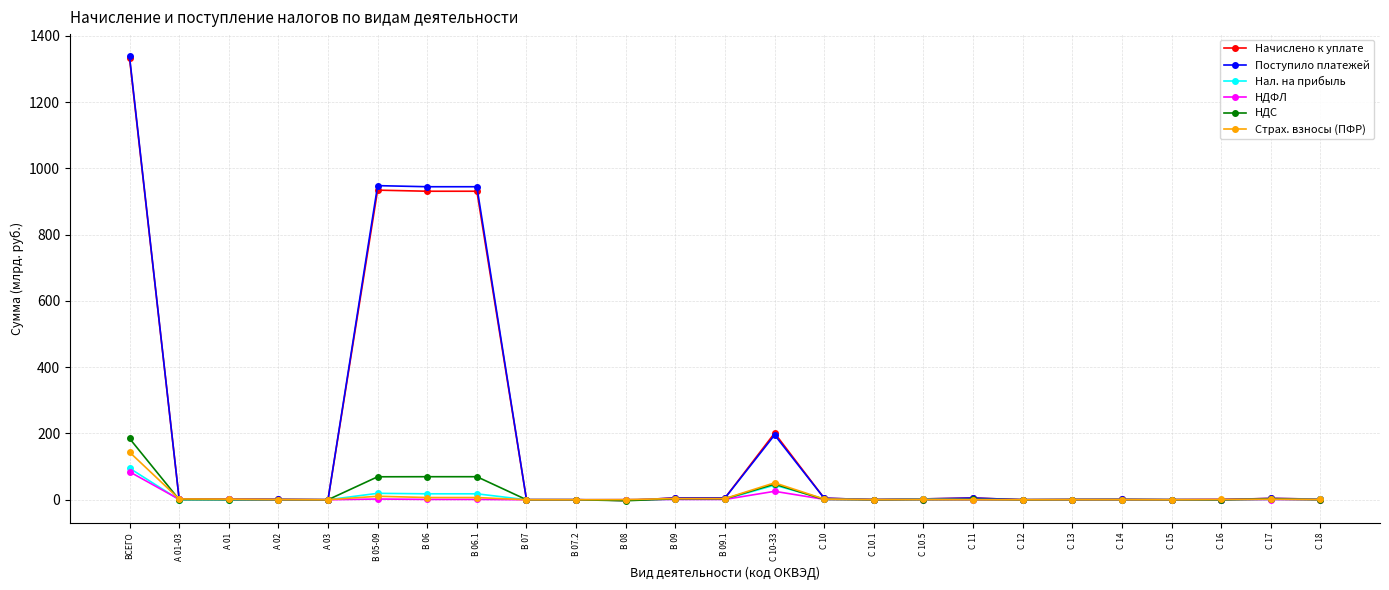

Is it true that Начислено к уплате equals 4.0 at С 17?

True